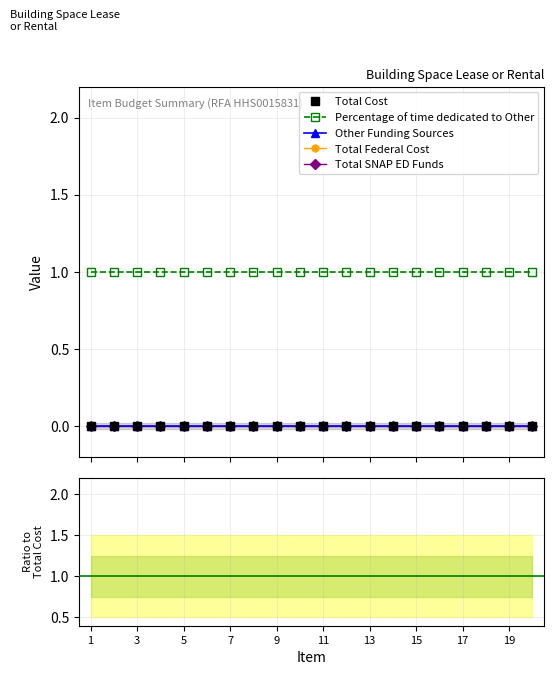

Which category has the highest value across all series?

1